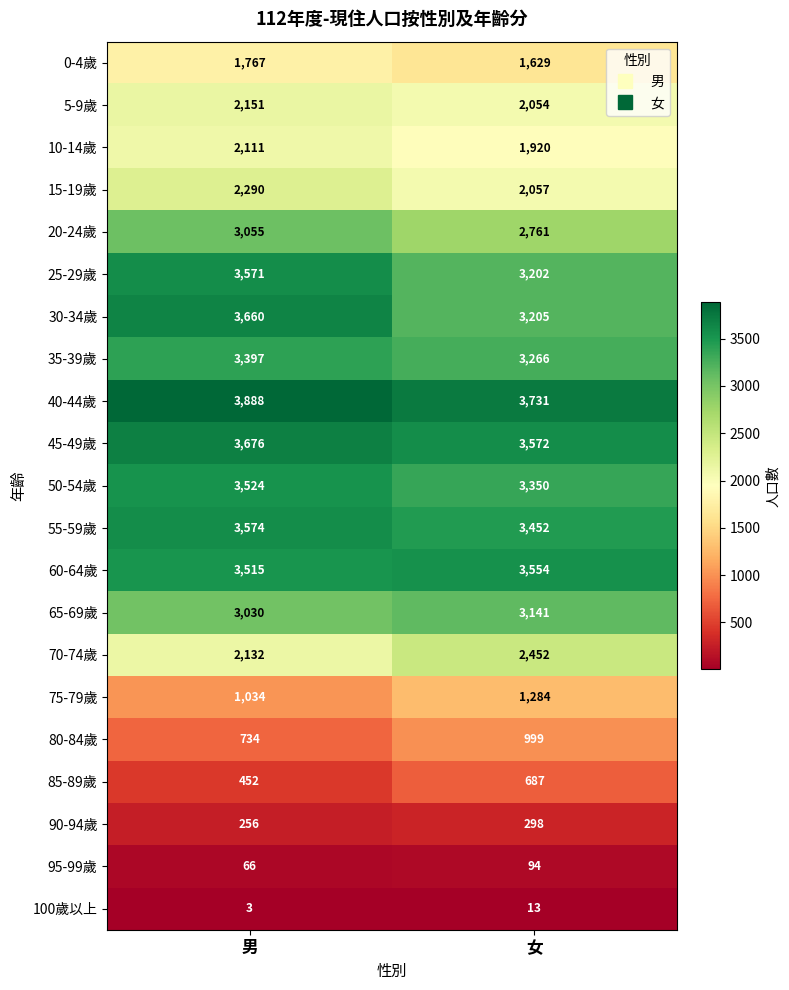

What is the smallest value displayed?

3